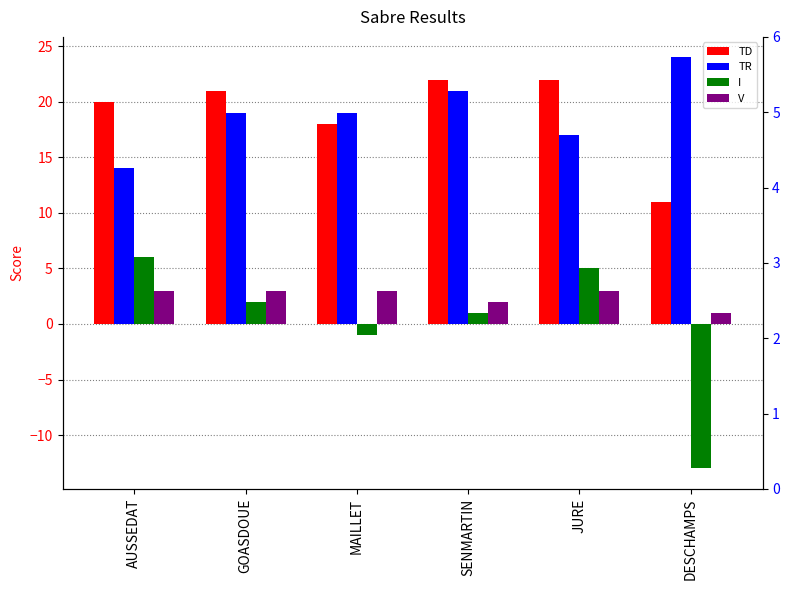

Reading left to right, transcribe all the data shown in this chart.

TD: 20	21	18	22	22	11
TR: 14	19	19	21	17	24
I: 6	2	-1	1	5	-13
V: 3	3	3	2	3	1